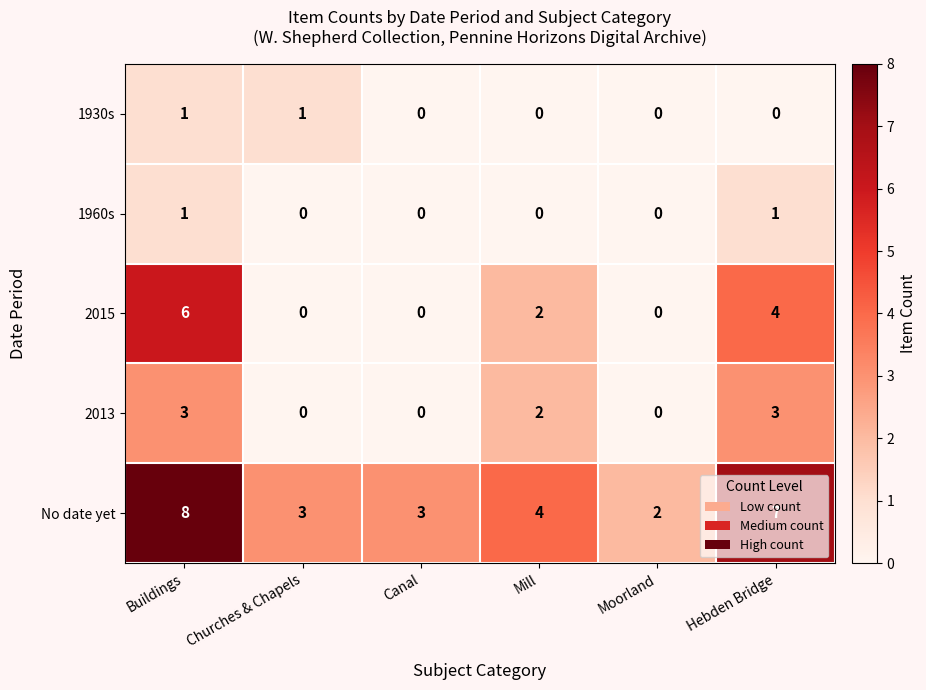

At which category is the sum across all series the highest?

Buildings